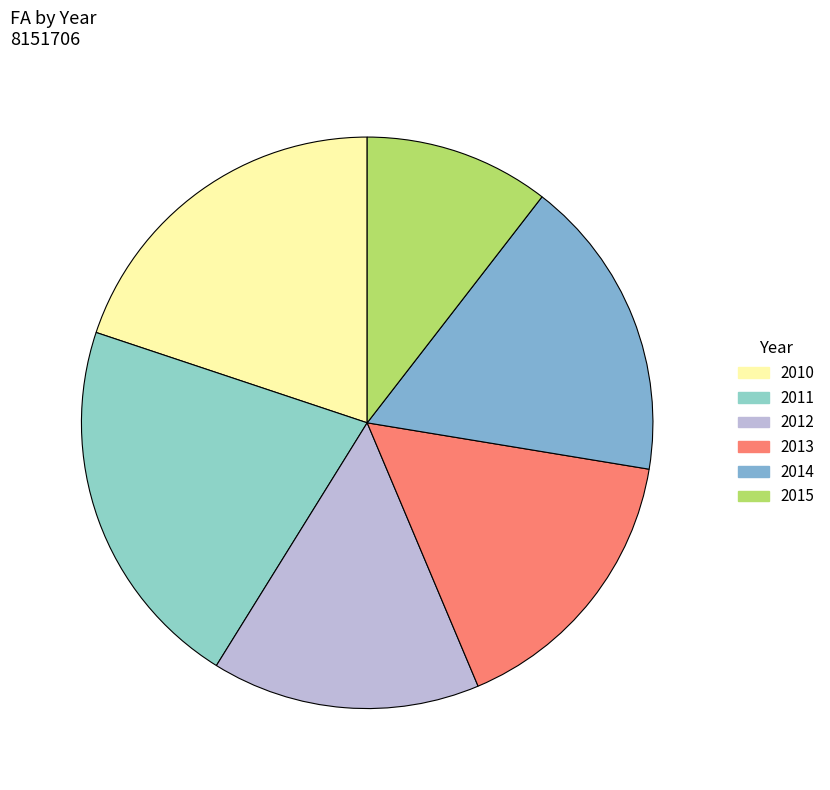

Does any single category account for the majority?

No